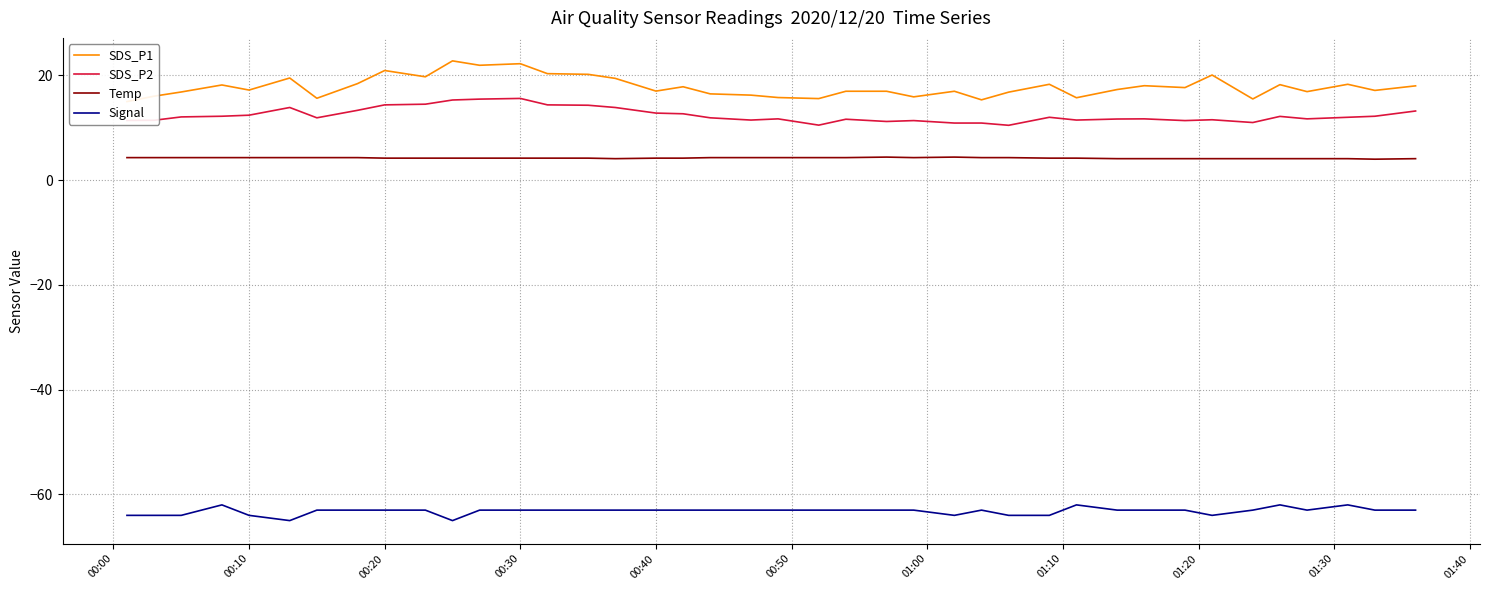

True or false: SDS_P2 has a value of 21.1 at 00:10.

False